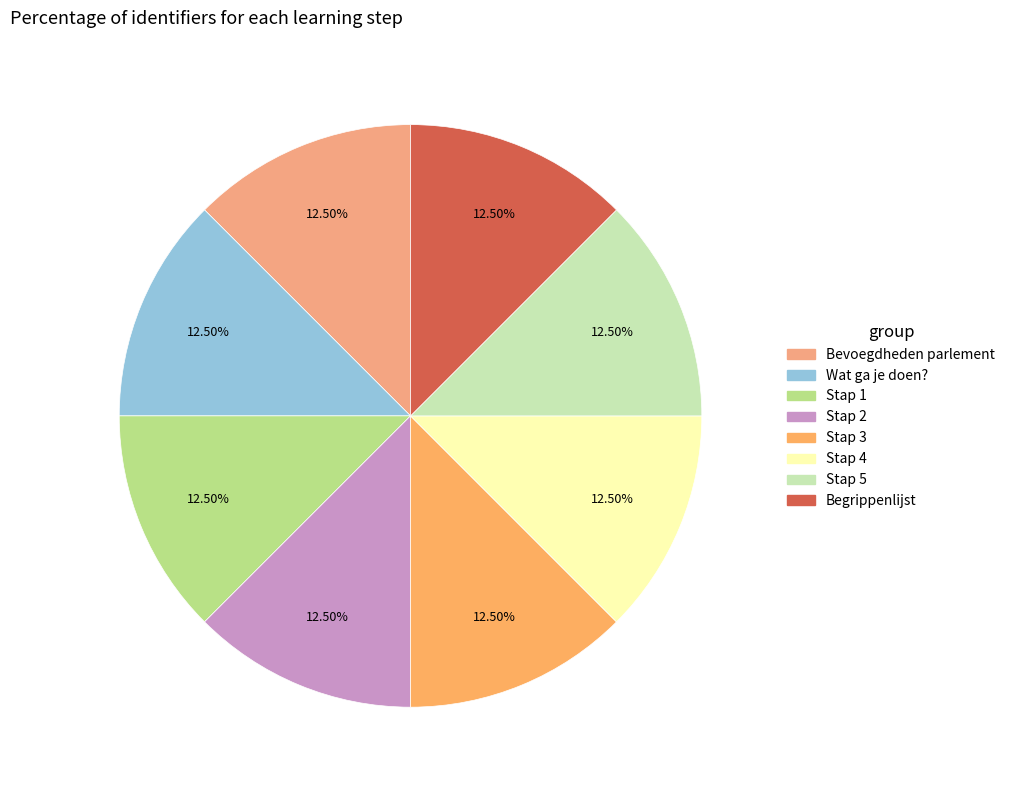

Does Stap 2 account for over 50% of the chart?

No